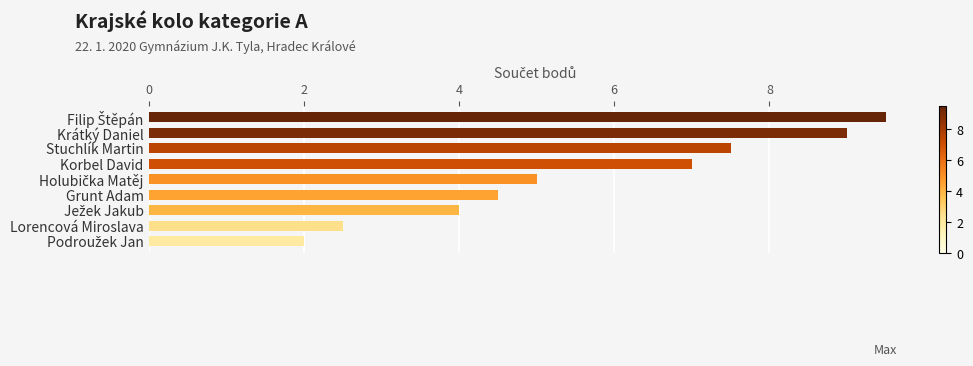

Which has a higher value, Lorencová Miroslava or Krátký Daniel?

Krátký Daniel